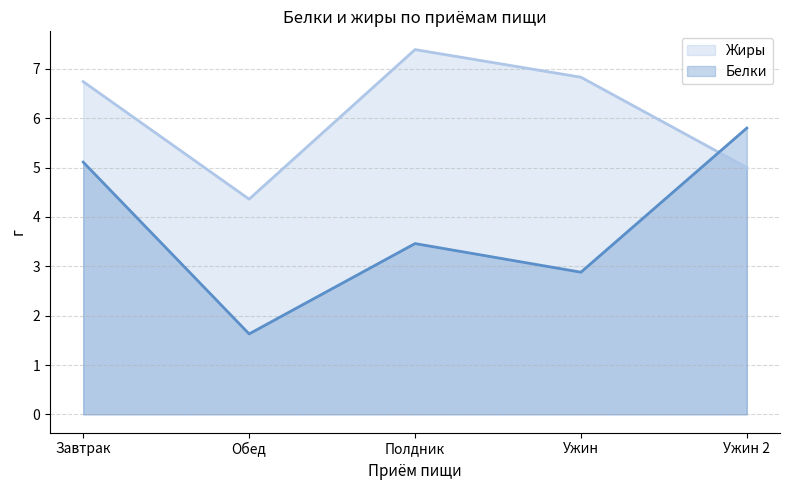

List the series in order of their overall mean, lowest first.

Белки, Жиры